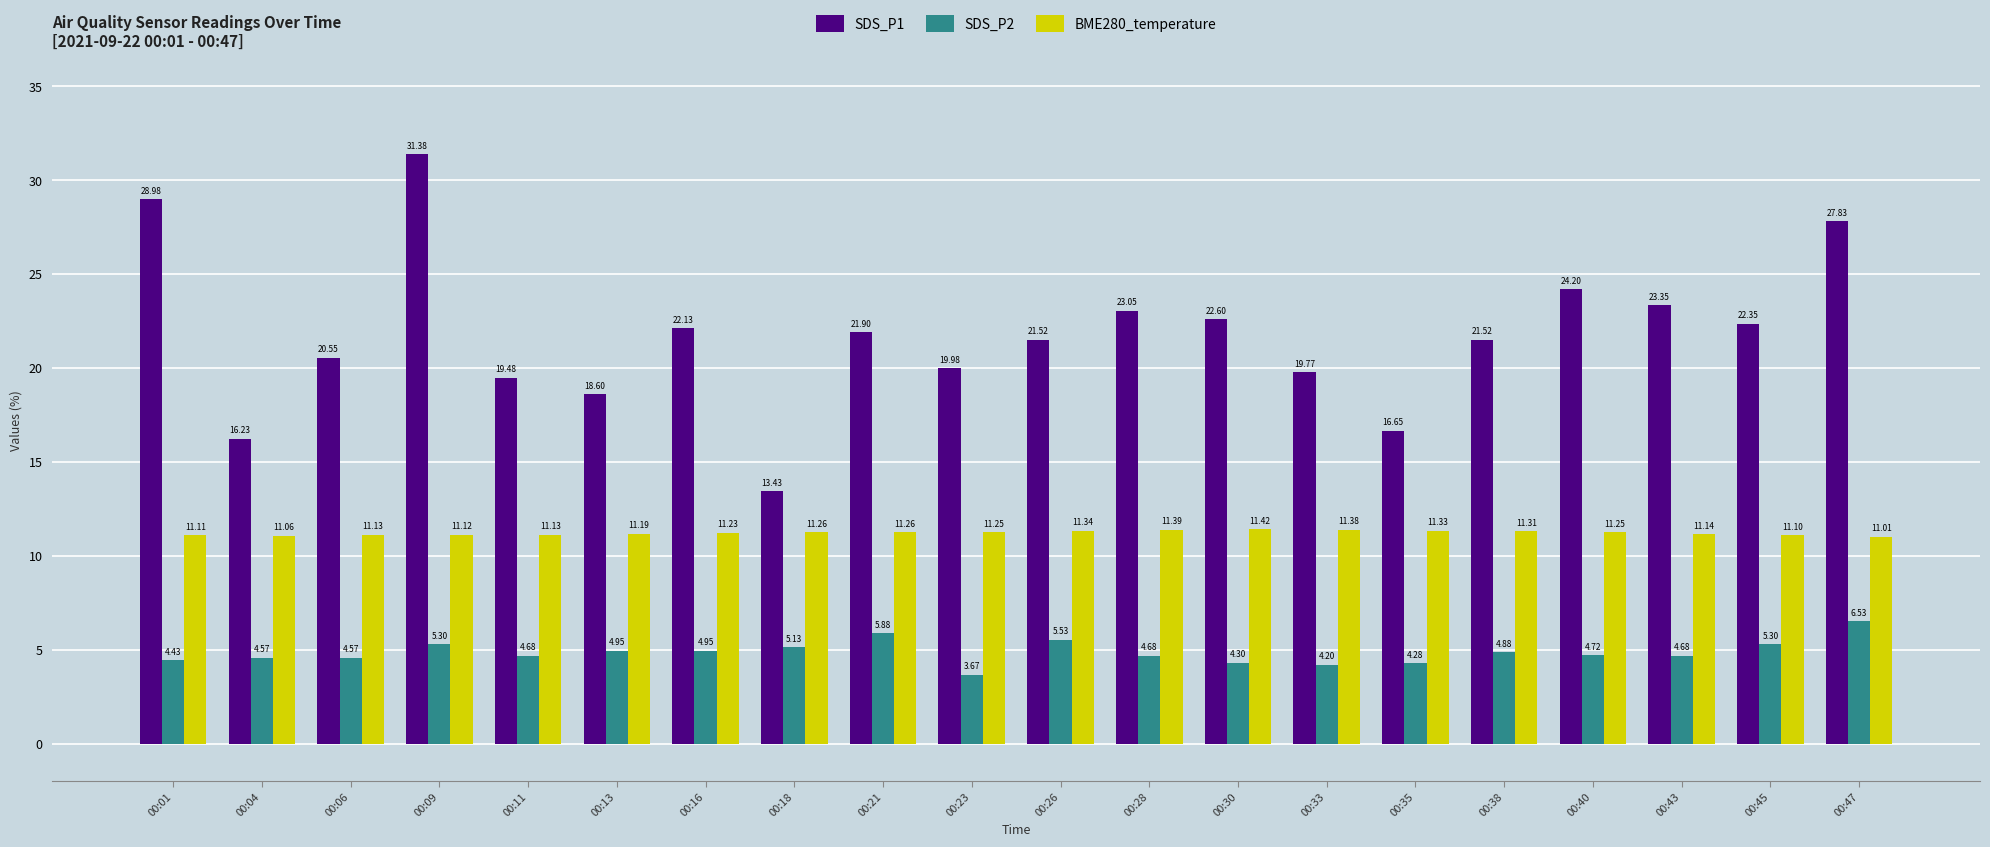

List the series in order of their overall mean, highest first.

SDS_P1, BME280_temperature, SDS_P2